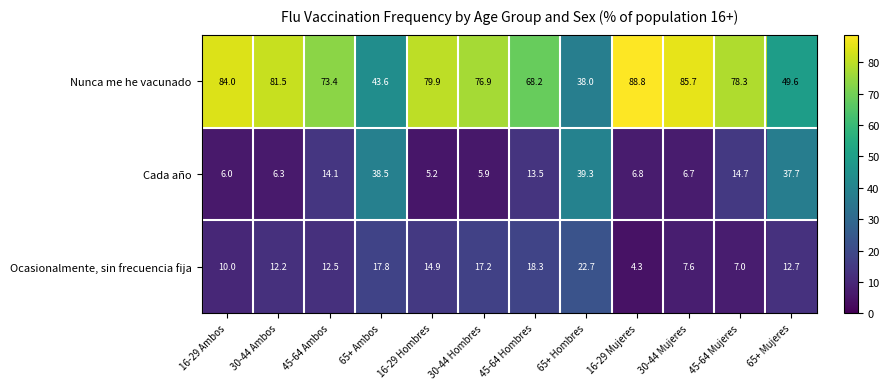

Where is Nunca me he vacunado nearest to the value 63?

45-64 Hombres